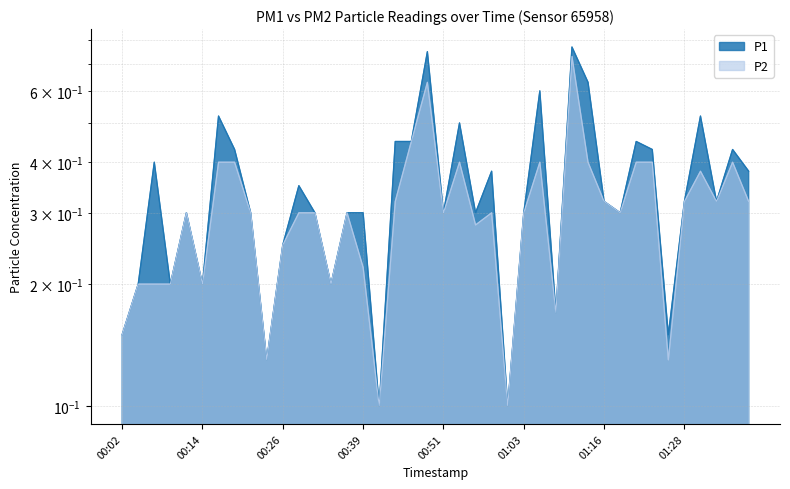

True or false: P1 and P2 cross at least once.

False